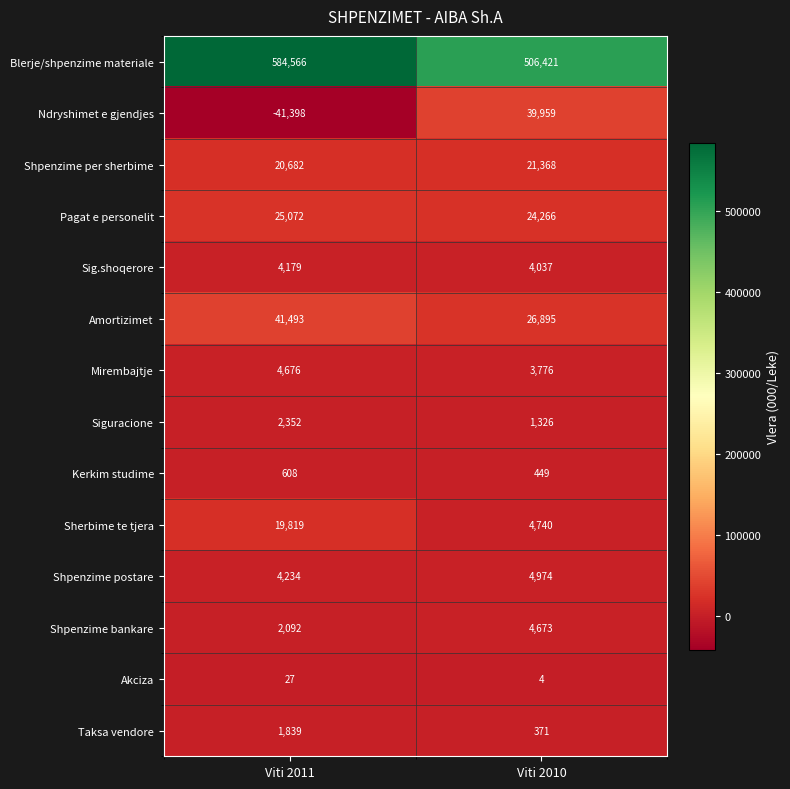

At Viti 2011, list the series in order from smallest to largest.

Ndryshimet e gjendjes, Akciza, Kerkim studime, Taksa vendore, Shpenzime bankare, Siguracione, Sig.shoqerore, Shpenzime postare, Mirembajtje, Sherbime te tjera, Shpenzime per sherbime, Pagat e personelit, Amortizimet, Blerje/shpenzime materiale